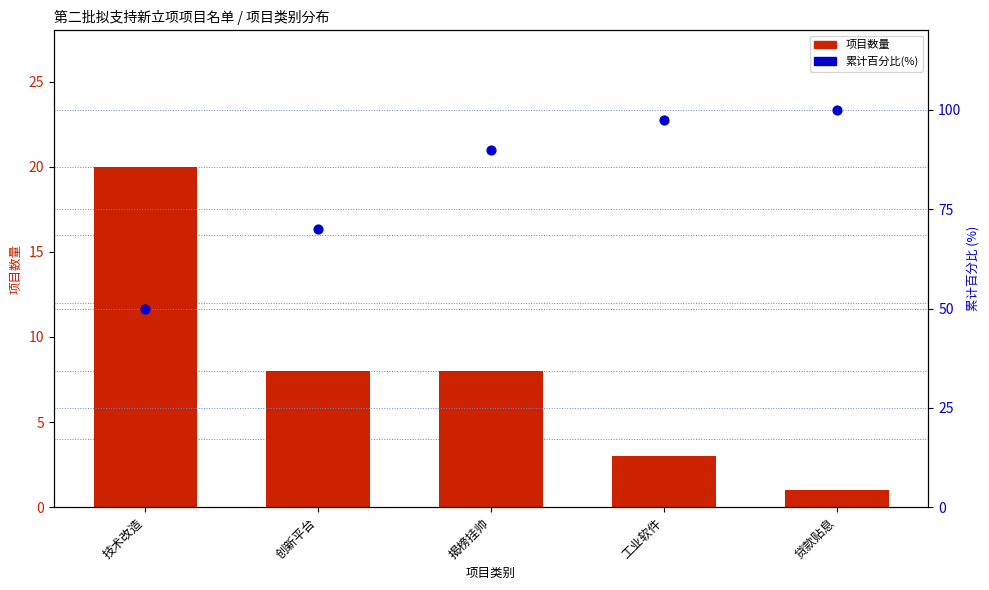

Which series reaches the maximum Y coordinate?

累计百分比